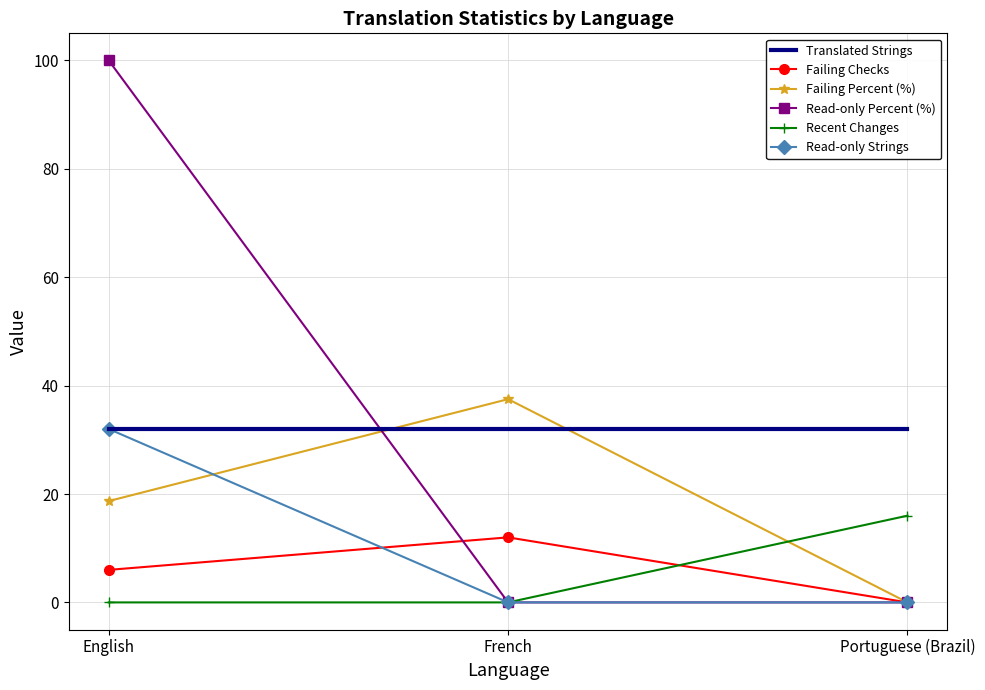

Which series changed the most between English and Portuguese (Brazil)?

Read-only Percent (%)